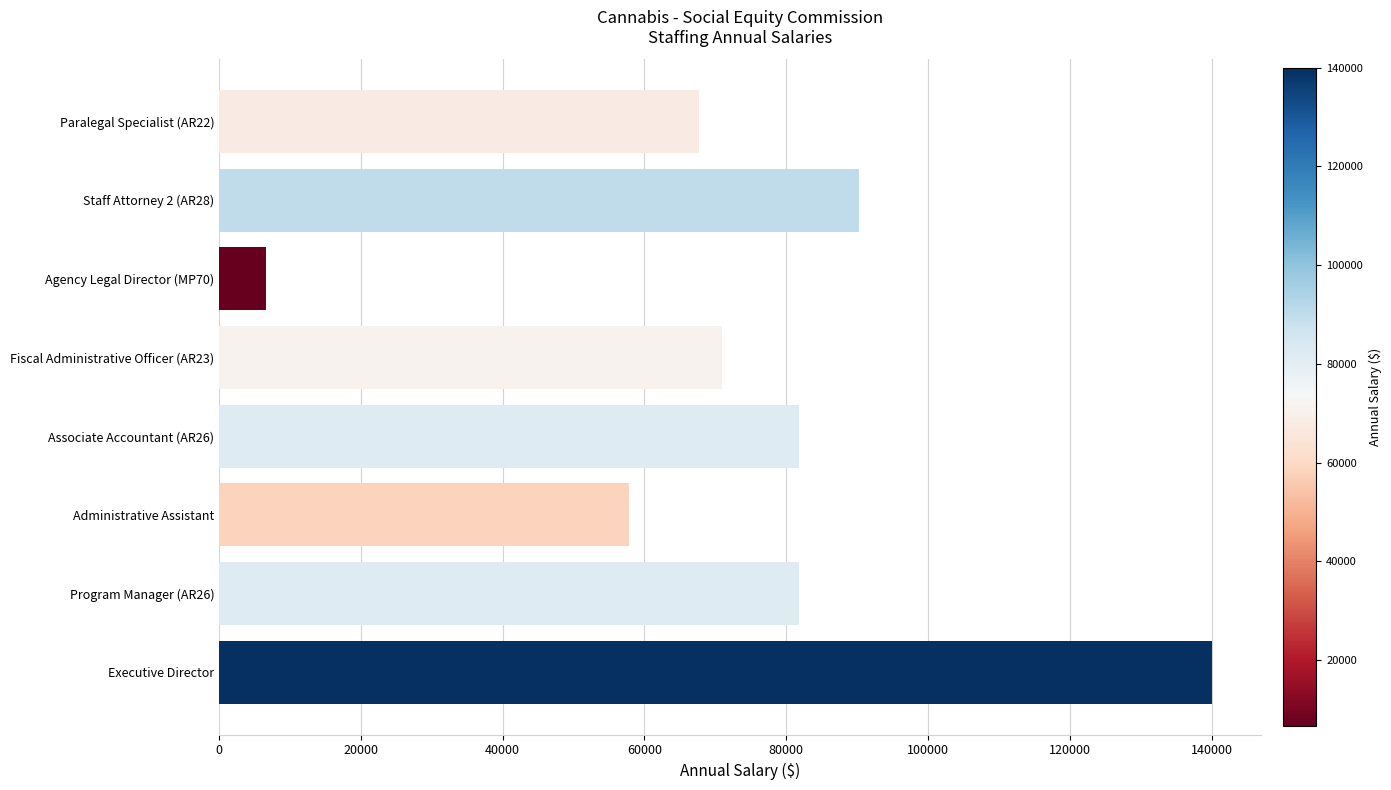

What is the change in value from Administrative Assistant to Paralegal Specialist (AR22)?

+9943